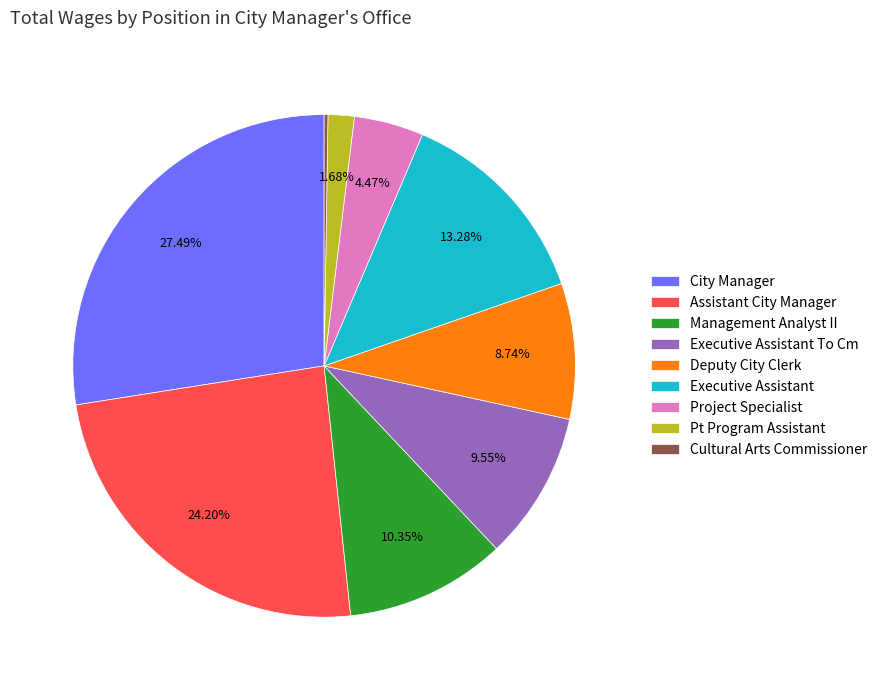

Which has a higher value, City Manager or Assistant City Manager?

City Manager